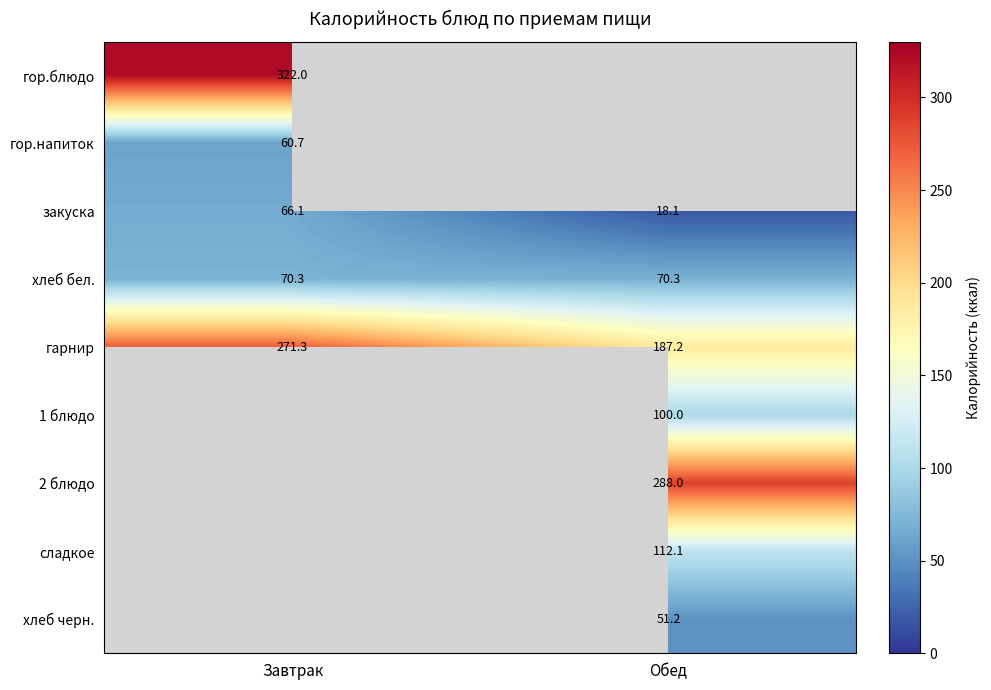

What is the maximum value for хлеб бел.?

70.3